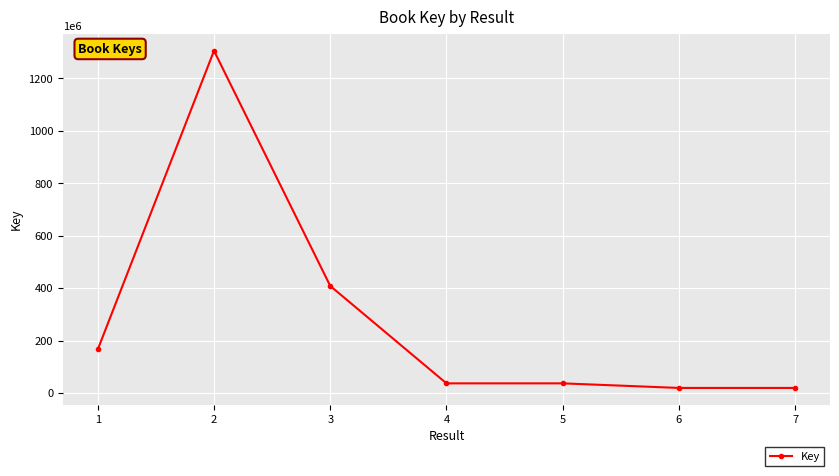

What is the maximum value shown in the chart?

1305516984